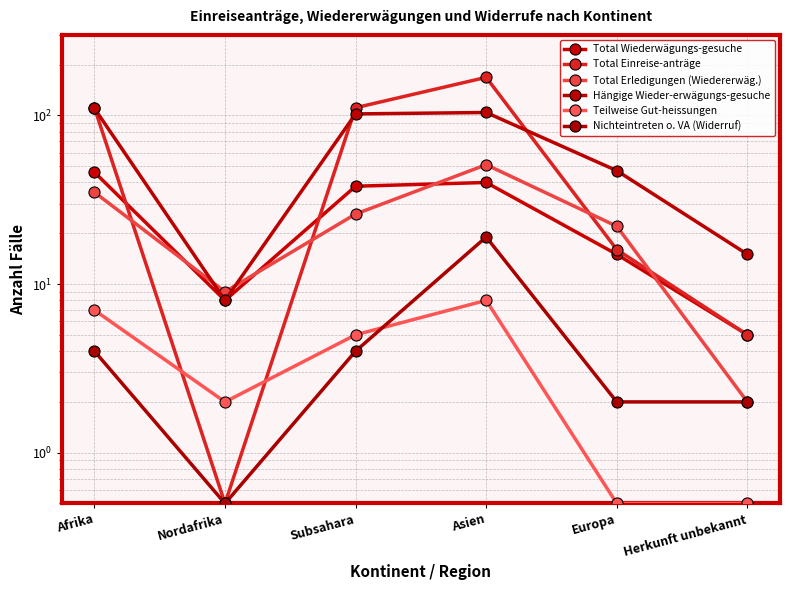

Reading left to right, transcribe all the data shown in this chart.

Total Wiederwägungs-gesuche: Afrika=46.0	Nordafrika=8.0	Subsahara=38.0	Asien=40.0	Europa=15.0	Herkunft unbekannt=5.0
Total Einreise-anträge: Afrika=111.0	Nordafrika=0.5	Subsahara=111.0	Asien=168.0	Europa=16.0	Herkunft unbekannt=5.0
Total Erledigungen (Wiedererwäg.): Afrika=35.0	Nordafrika=9.0	Subsahara=26.0	Asien=51.0	Europa=22.0	Herkunft unbekannt=2.0
Hängige Wieder-erwägungs-gesuche: Afrika=110.0	Nordafrika=8.0	Subsahara=102.0	Asien=104.0	Europa=47.0	Herkunft unbekannt=15.0
Teilweise Gut-heissungen: Afrika=7.0	Nordafrika=2.0	Subsahara=5.0	Asien=8.0	Europa=0.5	Herkunft unbekannt=0.5
Nichteintreten o. VA (Widerruf): Afrika=4.0	Nordafrika=0.5	Subsahara=4.0	Asien=19.0	Europa=2.0	Herkunft unbekannt=2.0